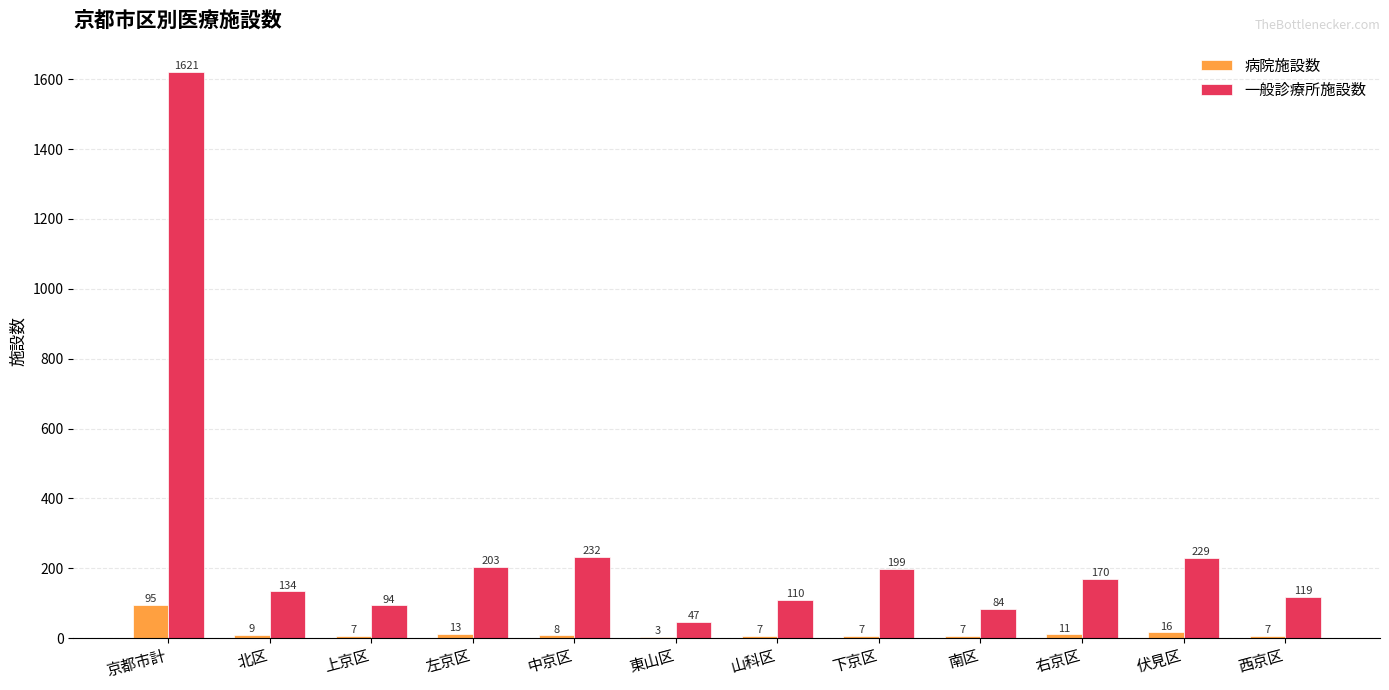

At which label does 一般診療所施設数 first exceed 170?

京都市計